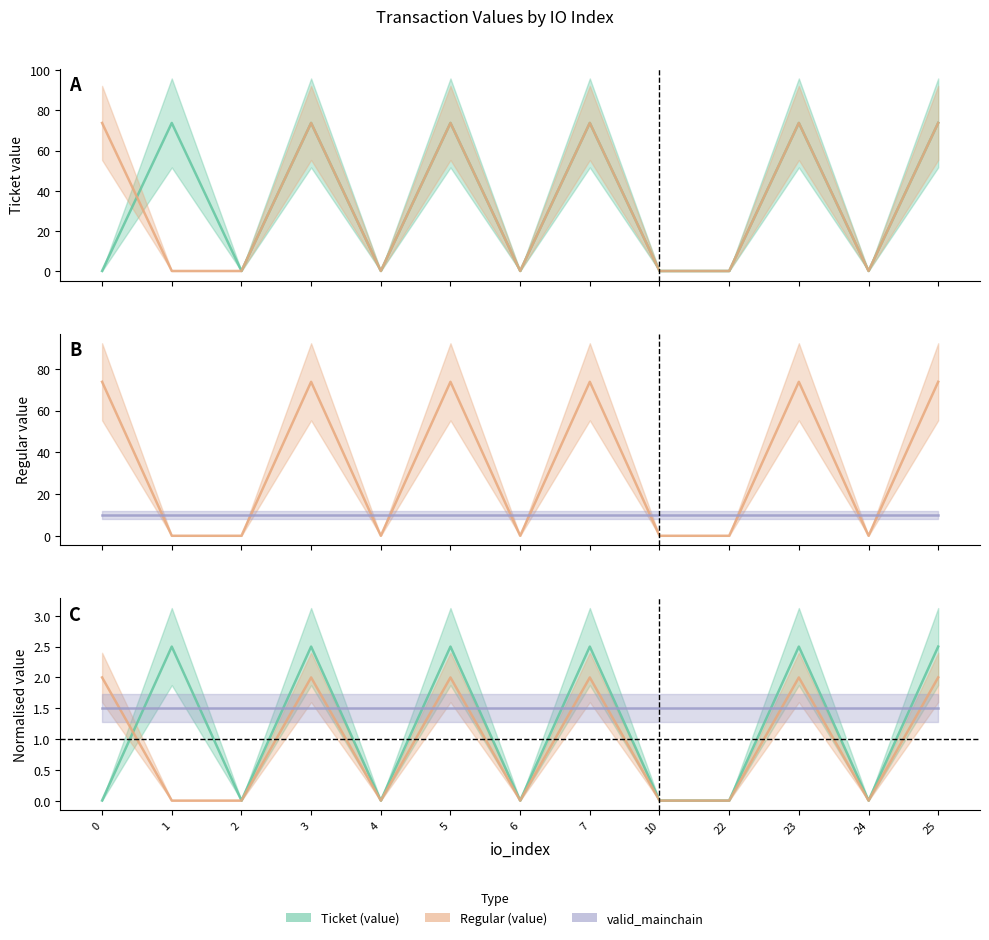

At which category does Ticket (value) reach its first local peak?

1